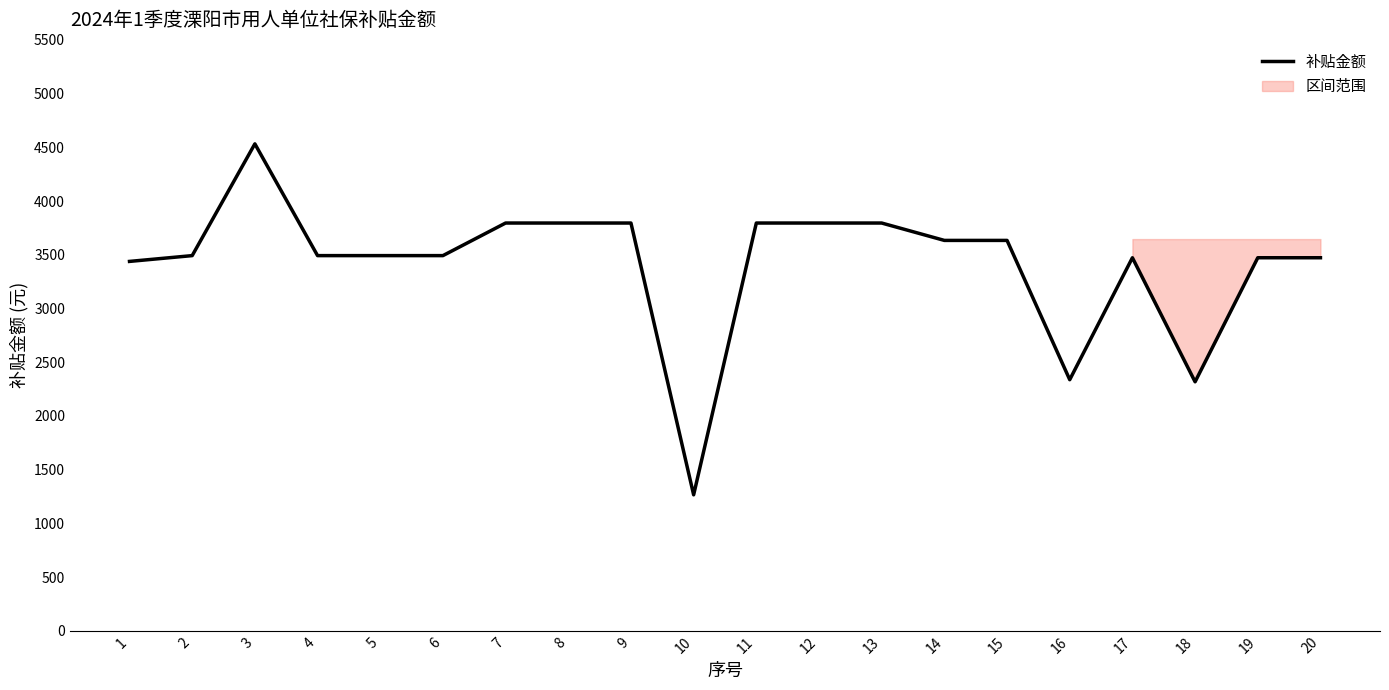

True or false: the data has more than 0 interior local peaks.

True